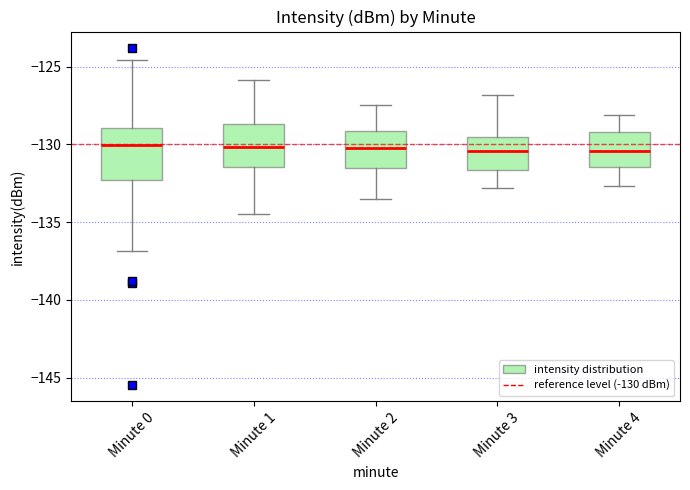

Reading left to right, transcribe this box plot: for each box, give where its median line is, the range the box spans, and where its two whiskers end, as read against the y-axis. The values are not printed on the chart, so give them approximately, as read against the axis.

Minute 0: median -130.0, box -132.5 to -129.0, whiskers -137.0 to -124.5
Minute 1: median -130.0, box -131.5 to -128.5, whiskers -134.5 to -126.0
Minute 2: median -130.0, box -131.5 to -129.0, whiskers -133.5 to -127.5
Minute 3: median -130.5, box -131.5 to -129.5, whiskers -133.0 to -127.0
Minute 4: median -130.5, box -131.5 to -129.0, whiskers -132.5 to -128.0